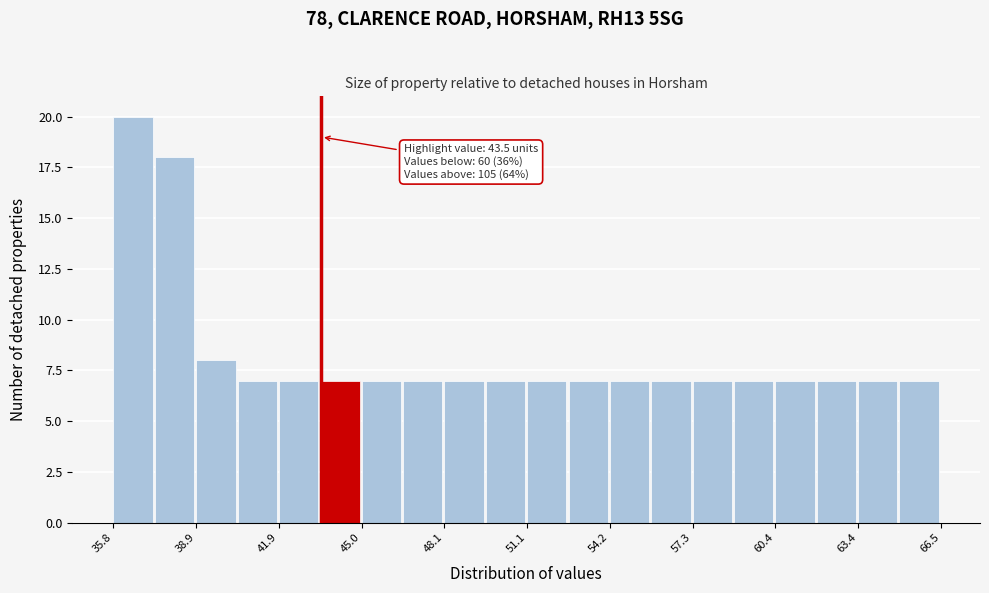

Around what value on the x-axis is the tallest bar? Give the approximate position of its centre, as read against the axis.

36.5